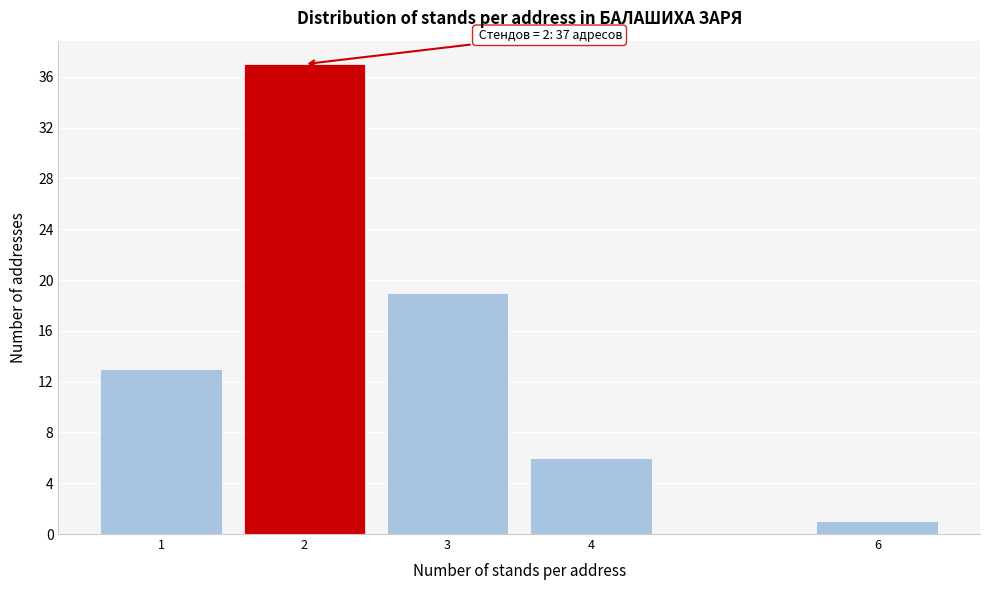

Reading right to left, transcribe all the data shown in this chart.

6=1	4=6	3=19	2=37	1=13